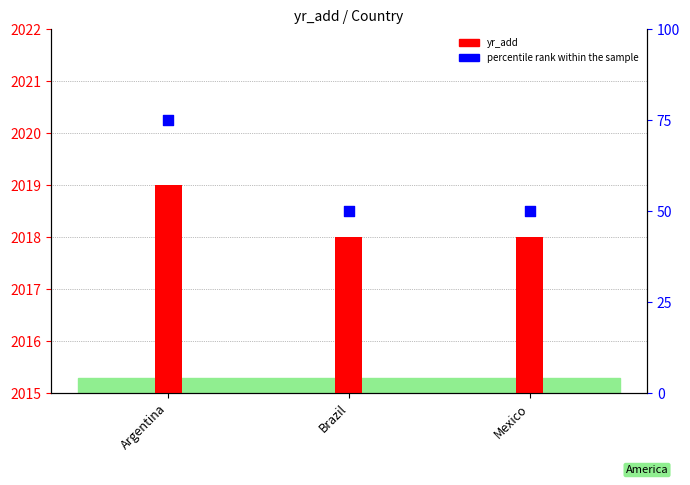

At how many categories does at least one series exceed 103?

3